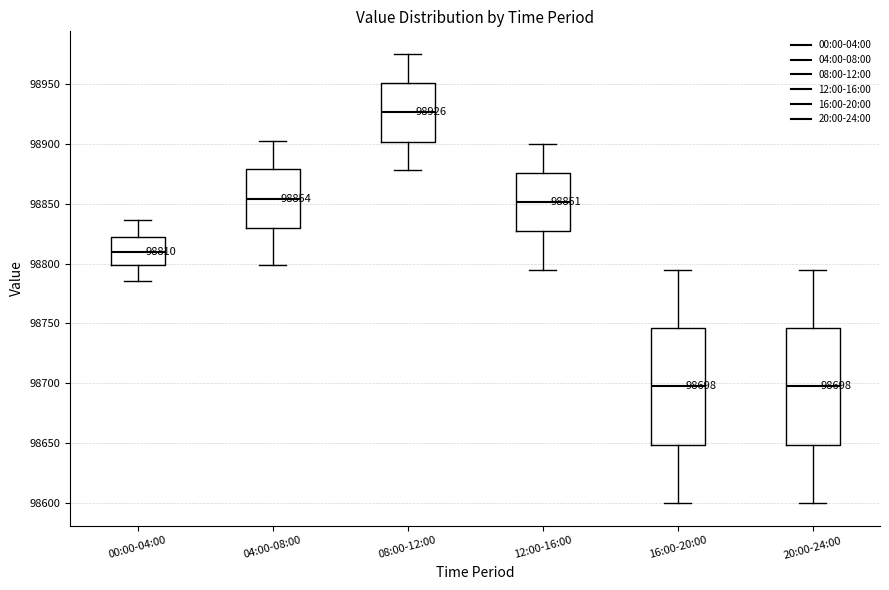

Which box has the highest median line?

08:00-12:00